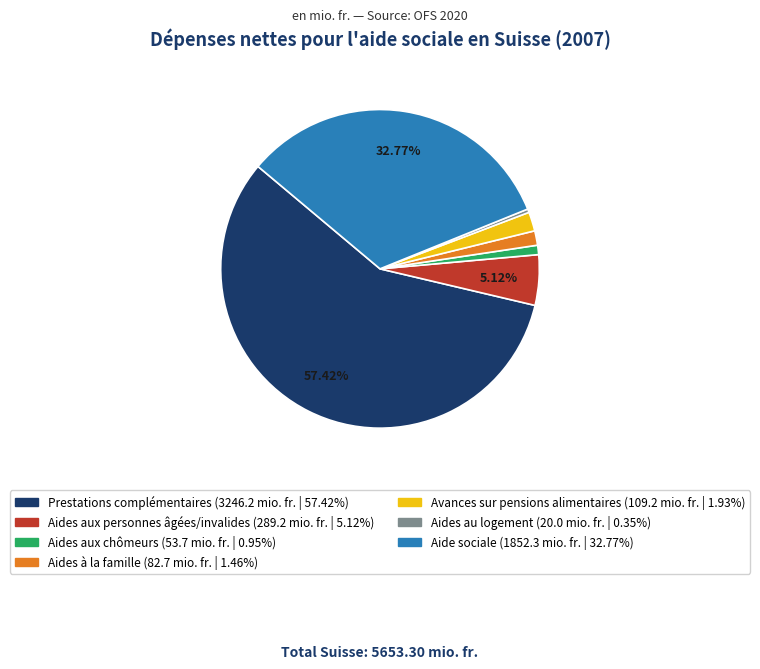

Between Aide sociale and Aides aux chômeurs, which is larger?

Aide sociale